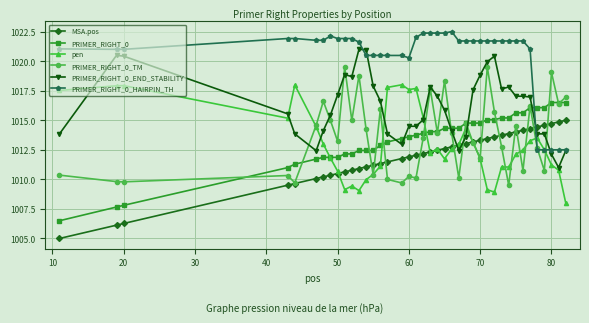

What is the maximum value shown in the chart?

1022.5